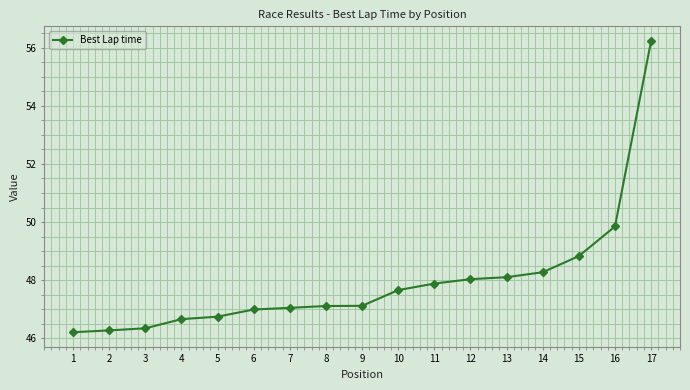

What is the value of the 16th point from the left?

49.8